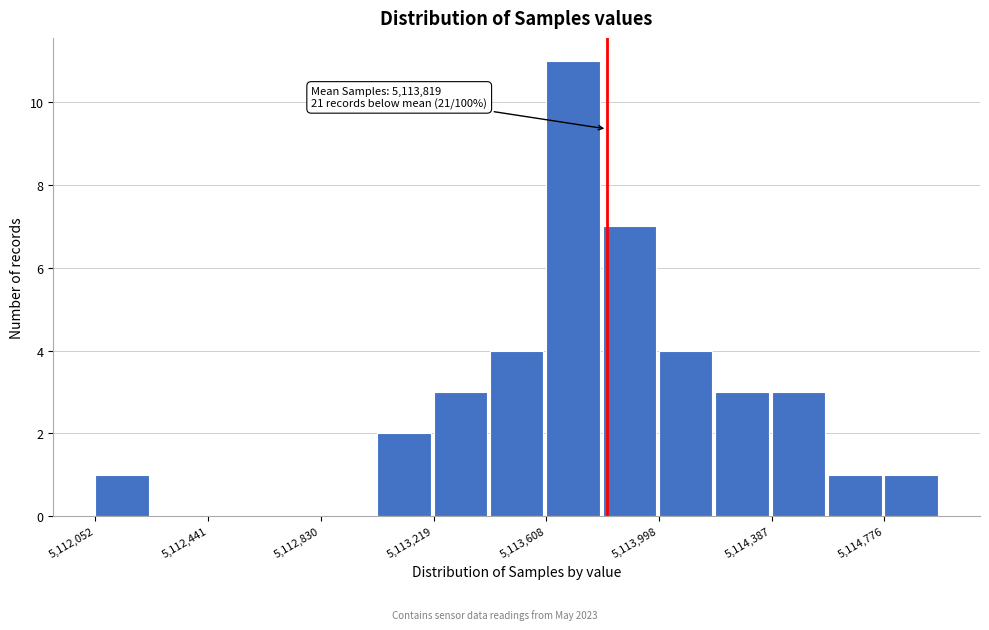

Read against the x-axis, roughly where is the centre of the tallest bar?

5113700